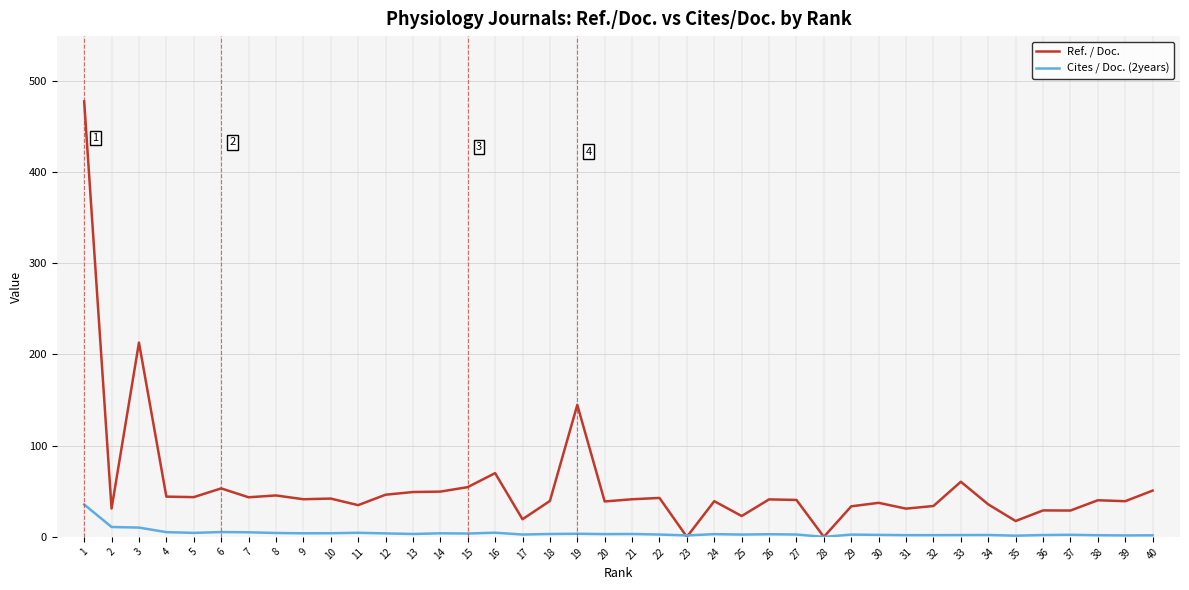

Rank the series at 1 from highest to lowest value.

Ref. / Doc., Cites / Doc. (2years)